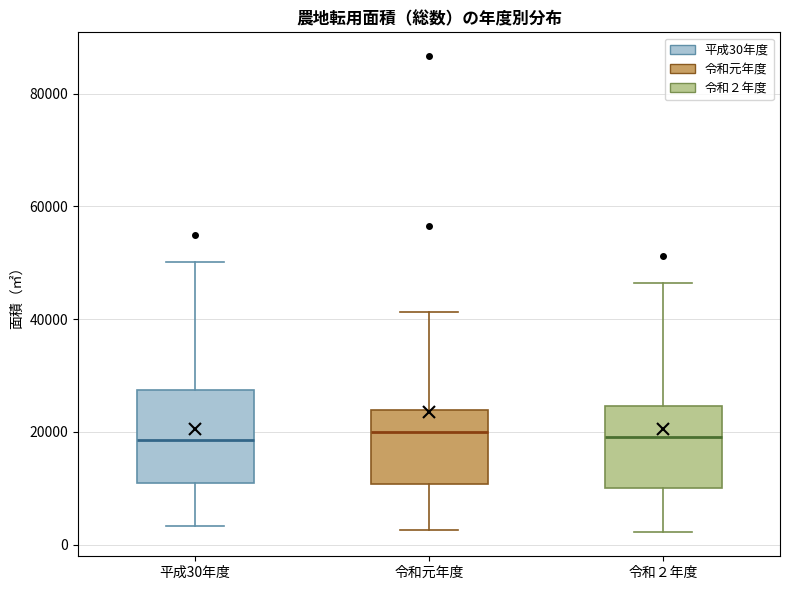

Reading left to right, transcribe this box plot: for each box, give where its median line is, the range the box spans, and where its two whiskers end, as read against the y-axis. The values are not printed on the chart, so give them approximately, as read against the axis.

平成30年度: median 18000, box 10000 to 28000, whiskers 4000 to 50000
令和元年度: median 20000, box 10000 to 24000, whiskers 2000 to 42000
令和２年度: median 20000, box 10000 to 24000, whiskers 2000 to 46000